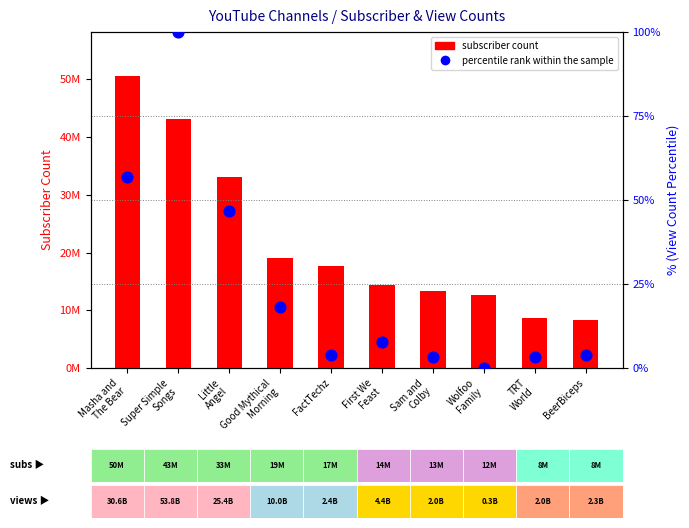

At how many categories does at least one series exceed 30800863?

3